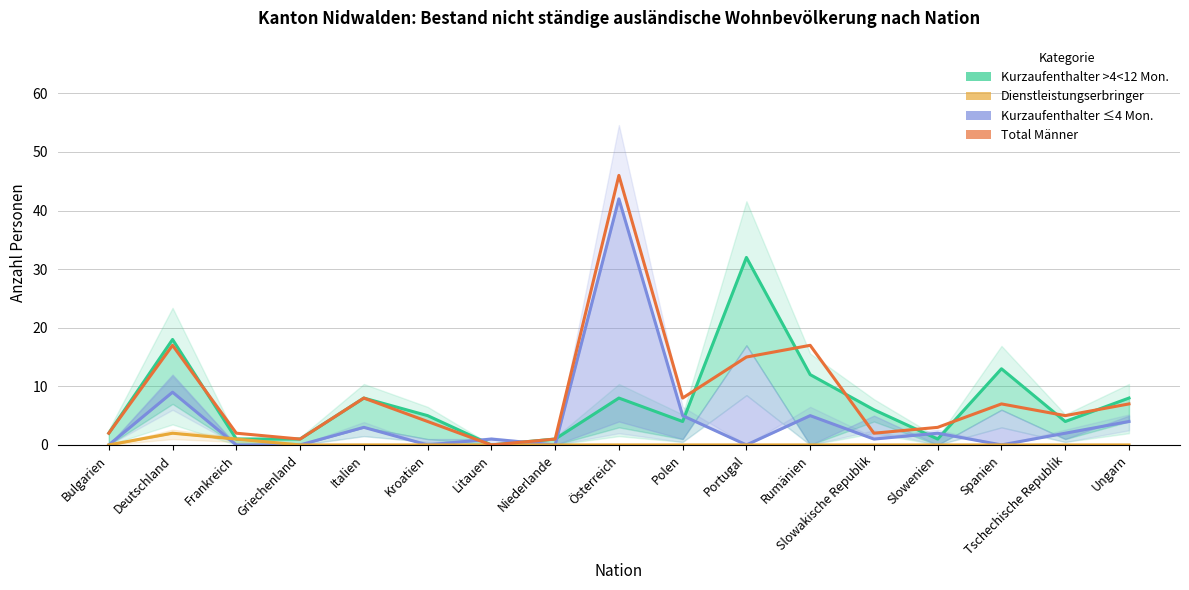

How many lines are shown in the chart?

4